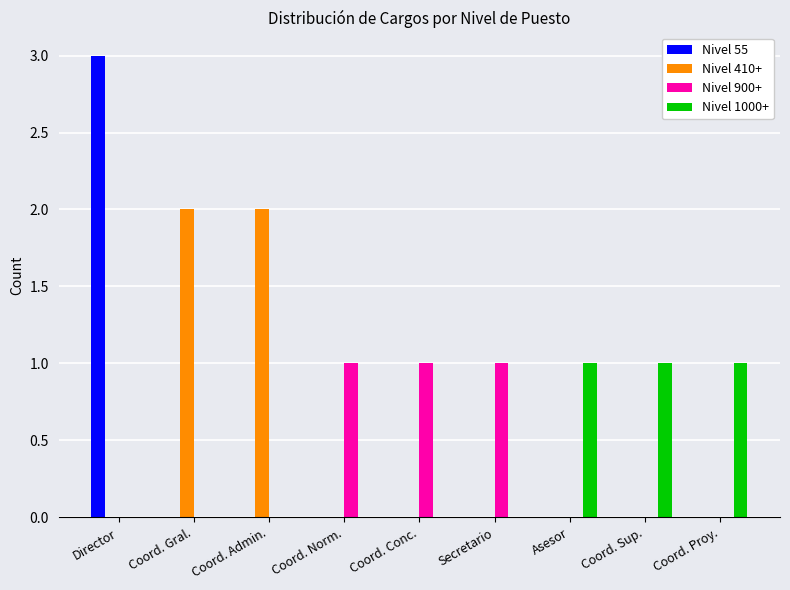

What is the sum of all Nivel 55 values?

3